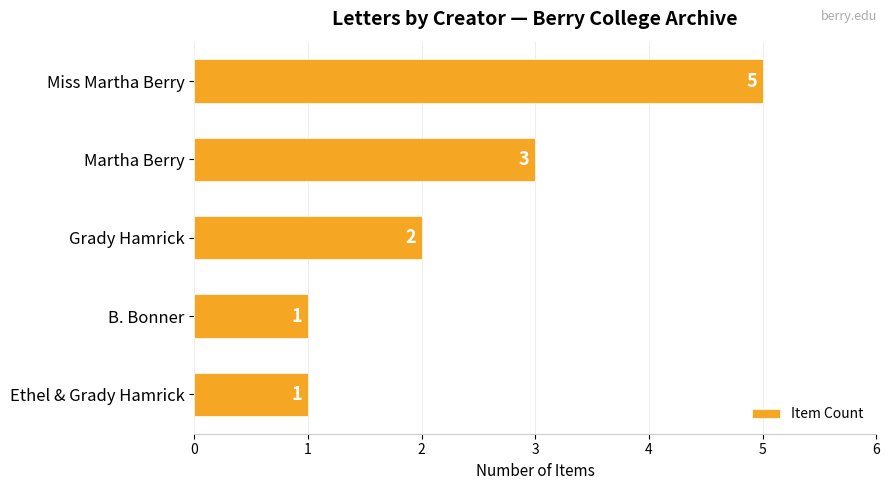

Which category has the highest value across all series?

Miss Martha Berry